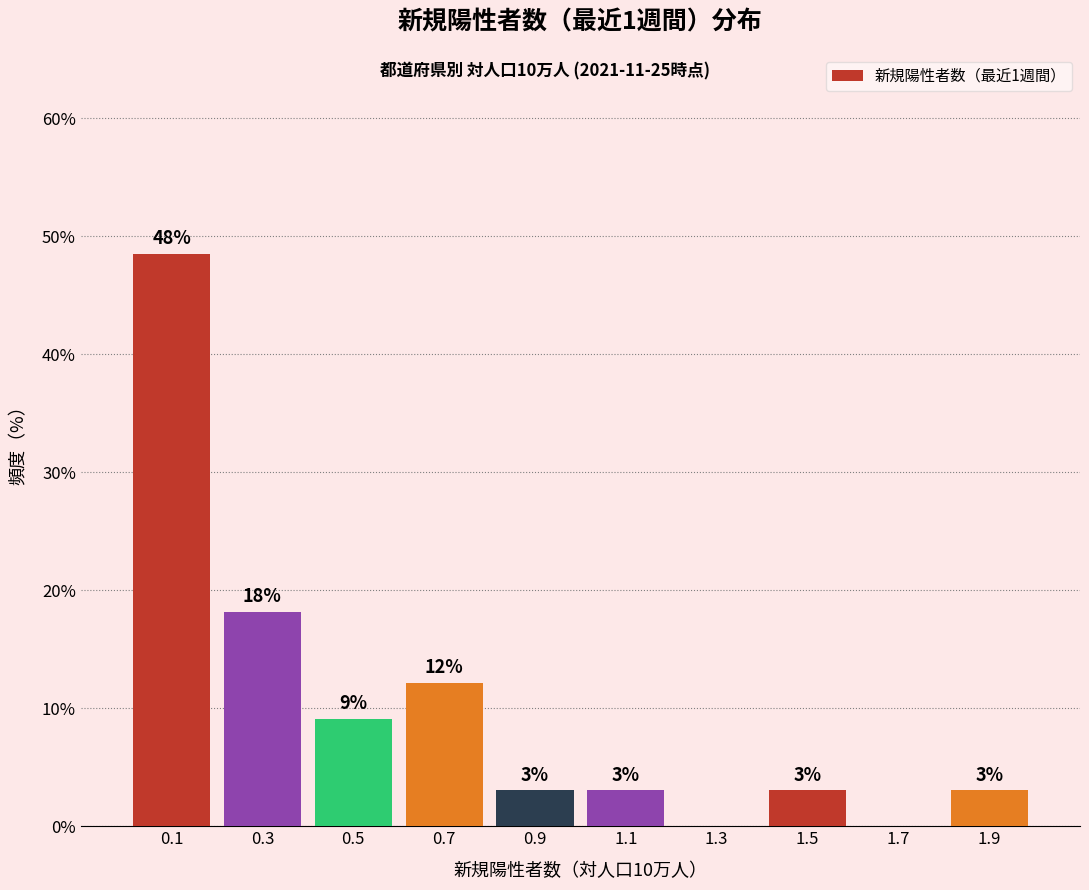

Over which range of the x-axis is the bar tallest?

0.0 to 0.2